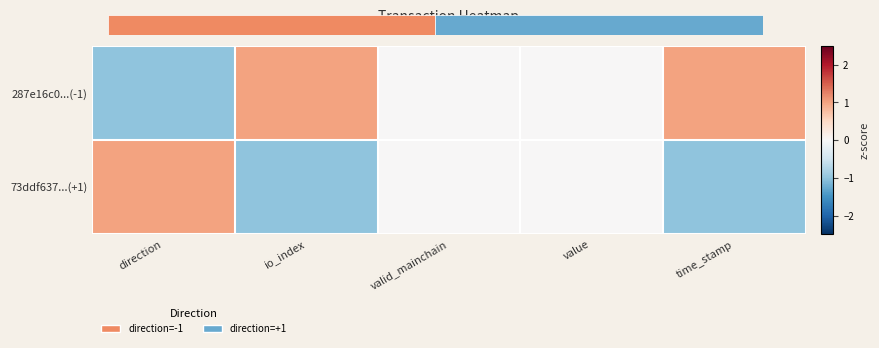

How many positive values does the 73ddf637...(+1) series have?

1